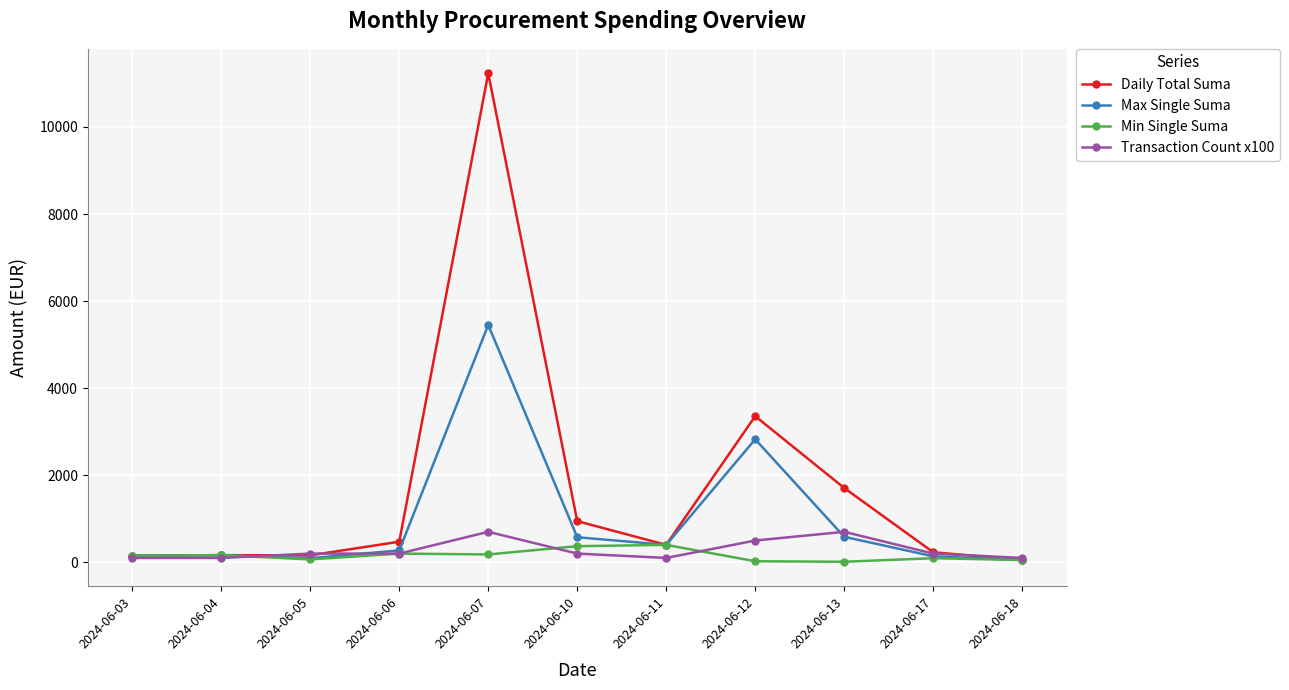

What is the sum of the Max Single Suma values at 2024-06-06 and 2024-06-05?

367.0